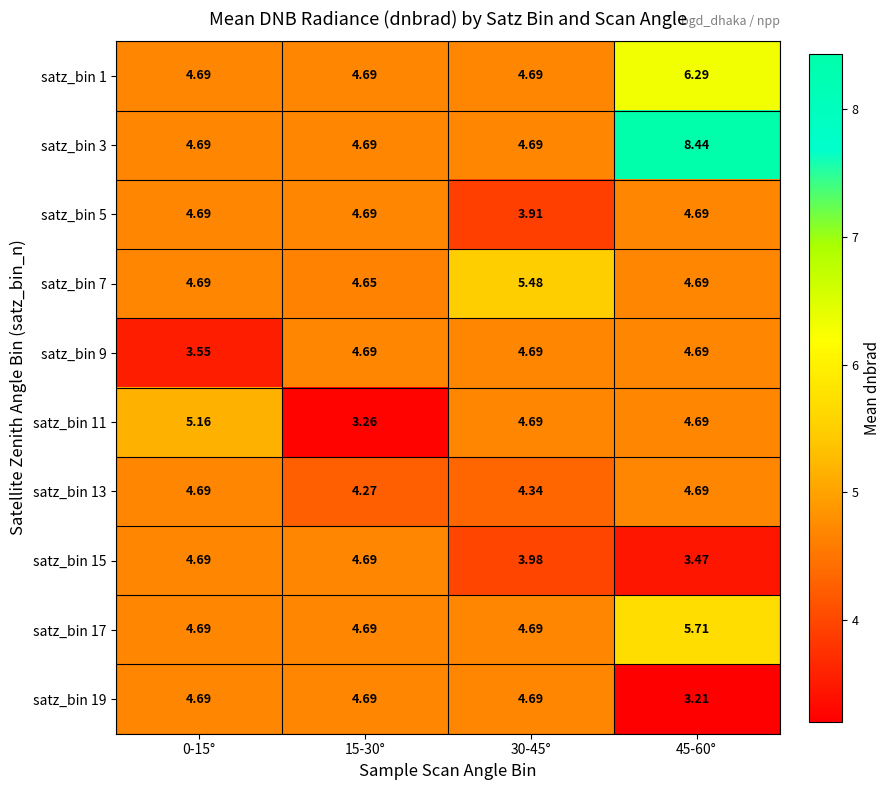

At which category is the sum across all series the highest?

45-60°